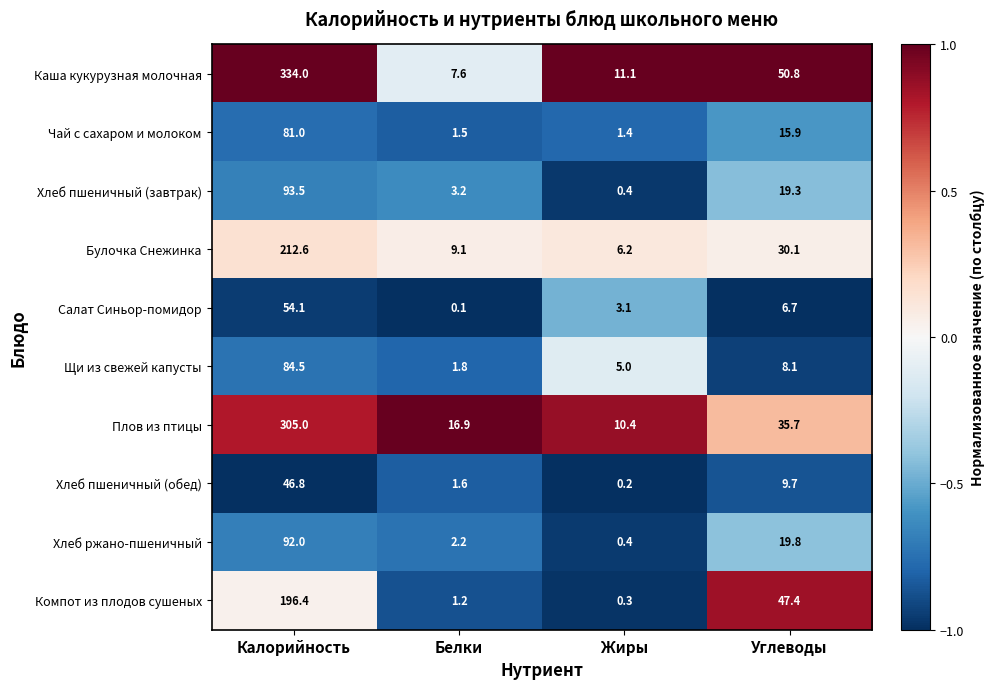

The value of Щи из свежей капусты at Калорийность is 141.5. True or false?

False